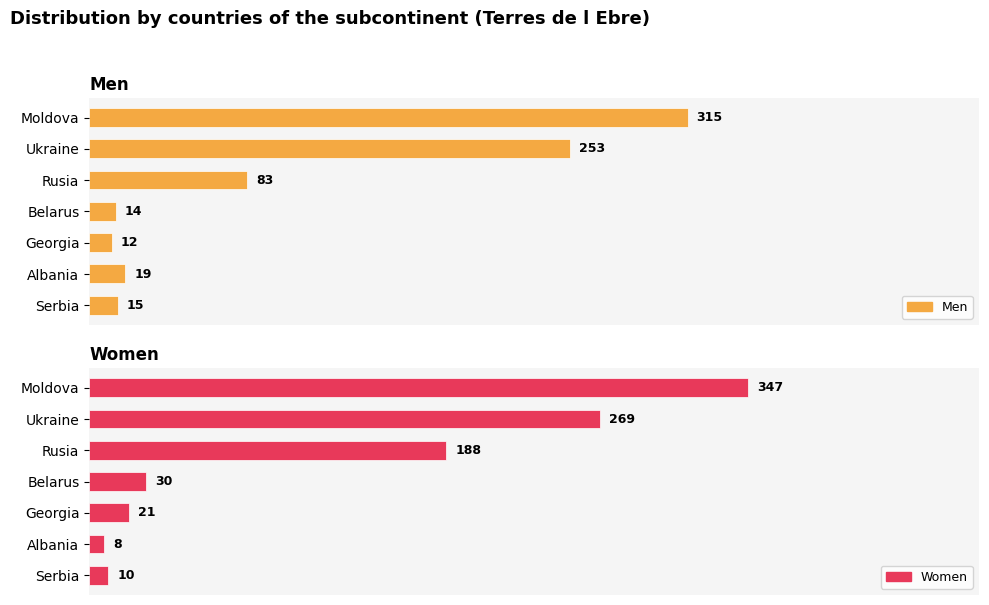

Rank the series at Belarus from highest to lowest value.

Women, Men